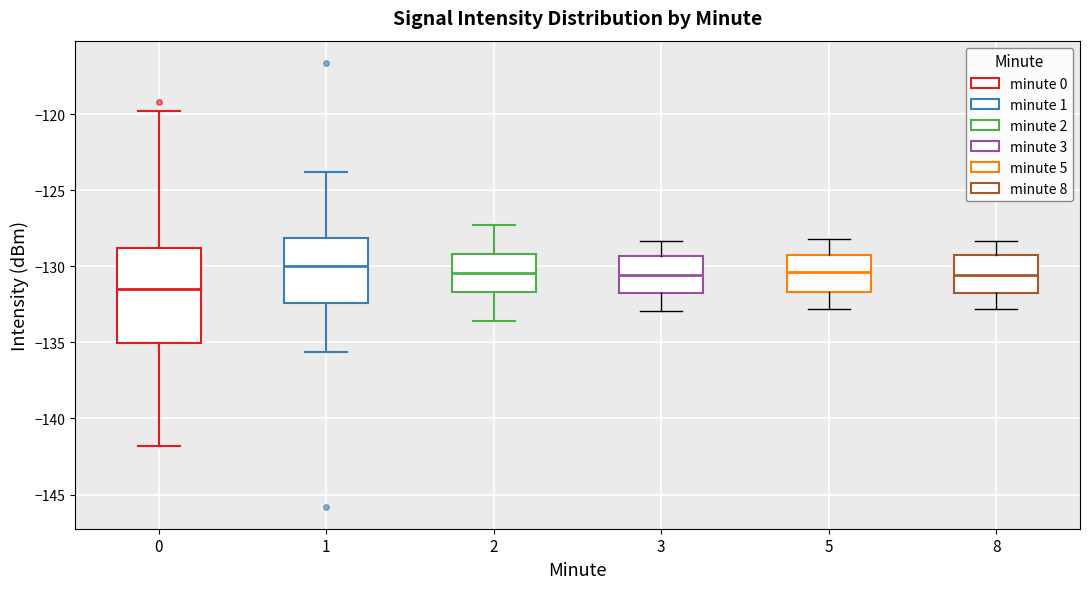

Reading left to right, transcribe this box plot: for each box, give where its median line is, the range the box spans, and where its two whiskers end, as read against the y-axis. The values are not printed on the chart, so give them approximately, as read against the axis.

0: median -131.5, box -135.0 to -129.0, whiskers -142.0 to -120.0
1: median -130.0, box -132.5 to -128.0, whiskers -135.5 to -124.0
2: median -130.5, box -131.5 to -129.0, whiskers -133.5 to -127.5
3: median -130.5, box -132.0 to -129.5, whiskers -133.0 to -128.5
5: median -130.5, box -131.5 to -129.0, whiskers -133.0 to -128.0
8: median -130.5, box -132.0 to -129.0, whiskers -133.0 to -128.5